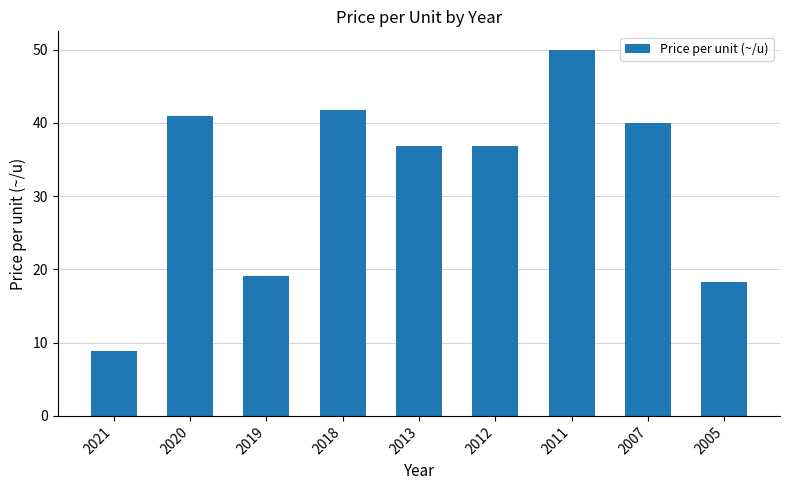

The value at 2012 is 53.9. True or false?

False